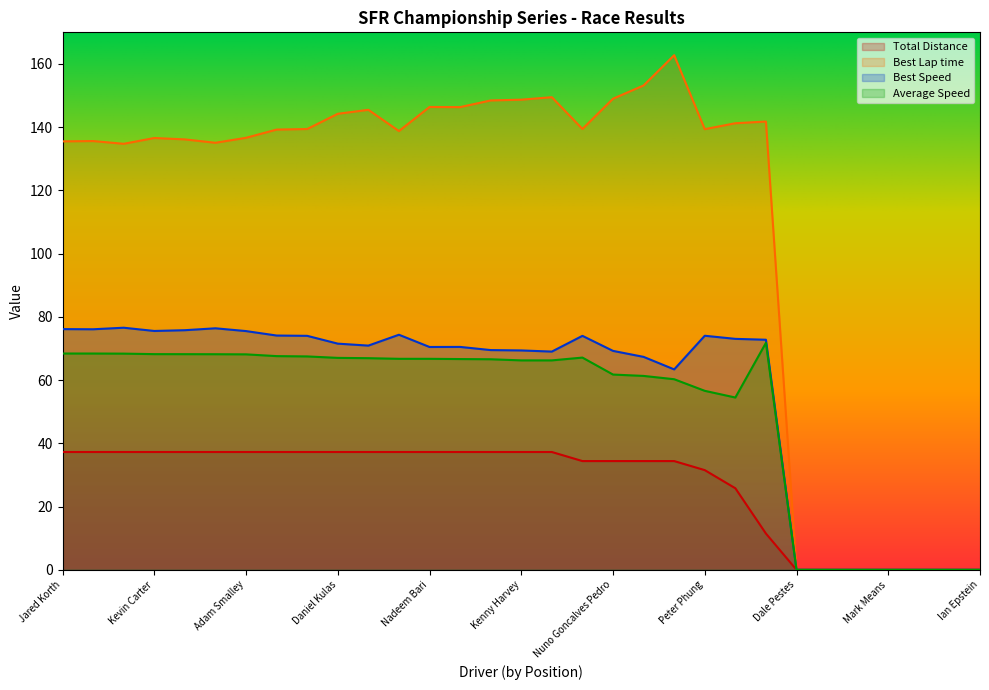

The value of Average Speed at David Samuel is 87.8. True or false?

False